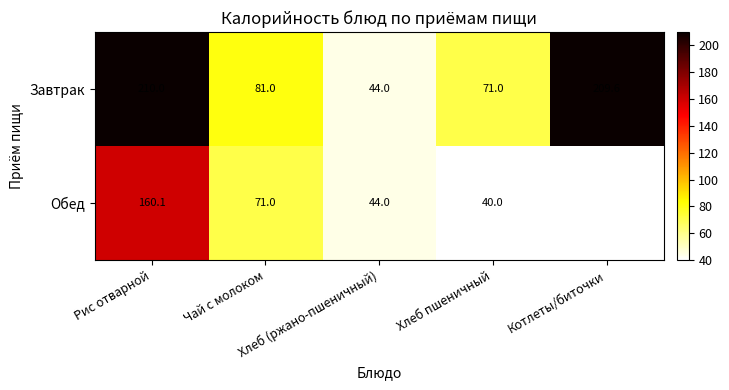

What is the lowest value of the Завтрак series?

44.0